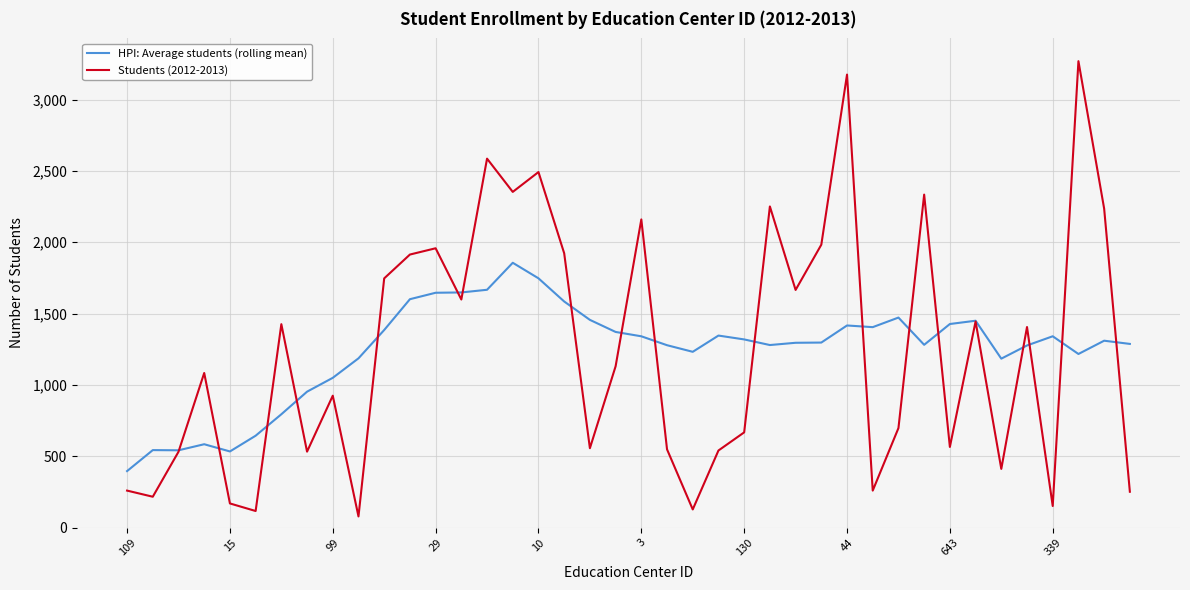

What is the highest value of the HPI: Average students (rolling mean) series?

1856.4